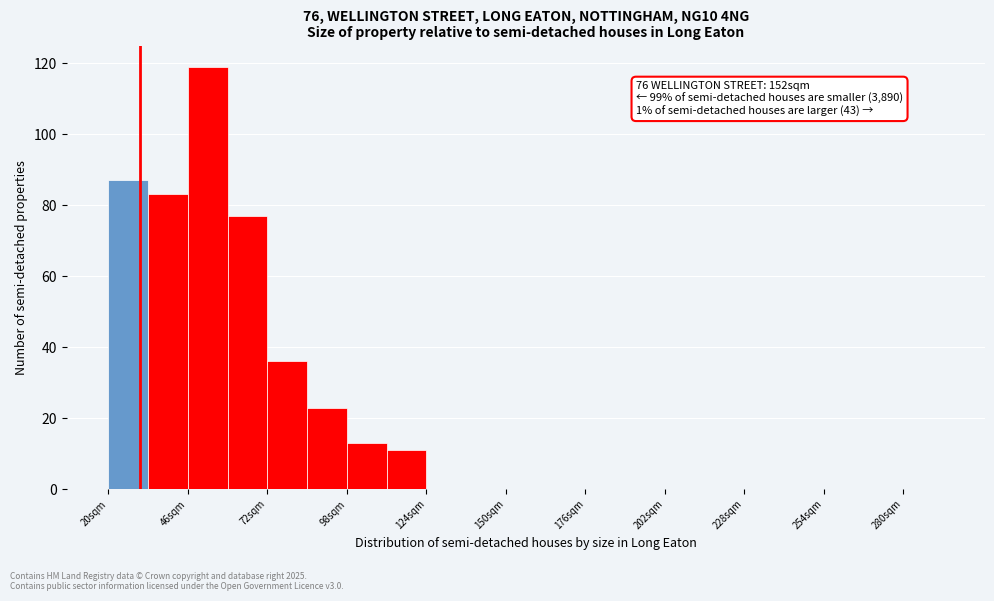

Read against the x-axis, roughly where is the centre of the tallest bar?

55